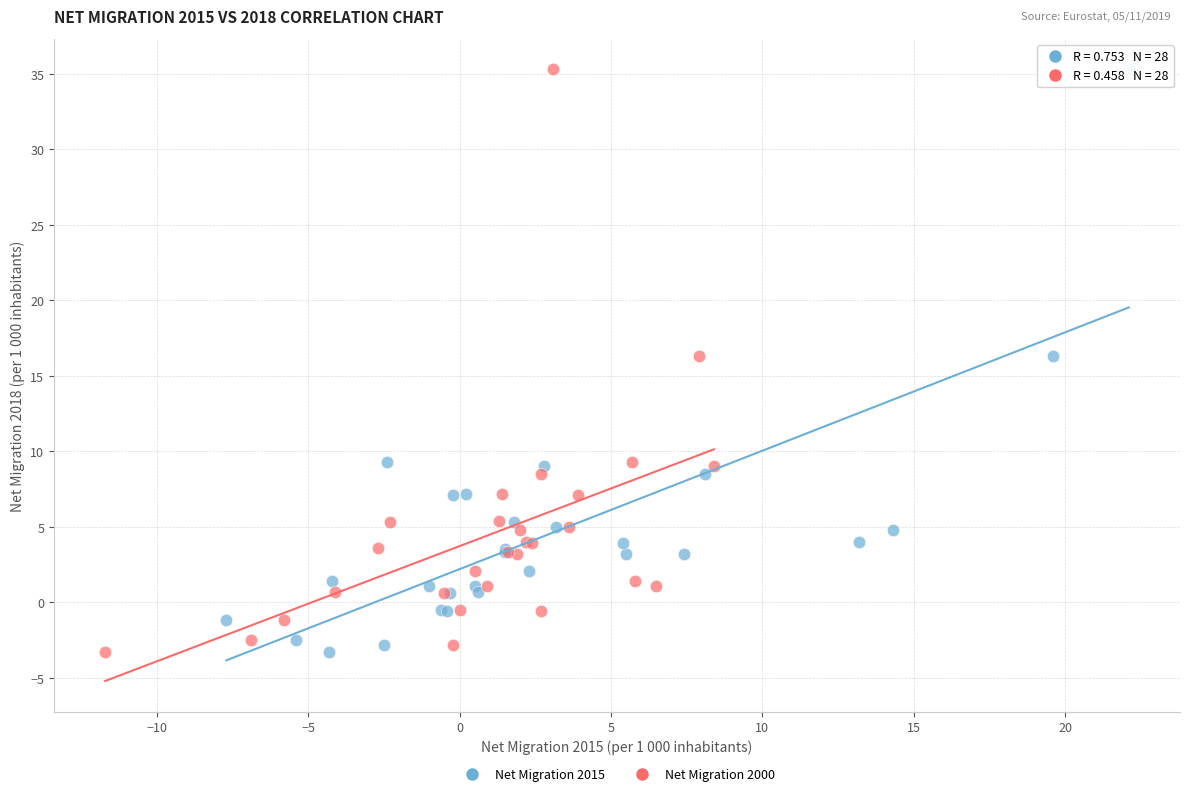

What are all the series names shown in the legend?

Net Migration 2015, Net Migration 2000